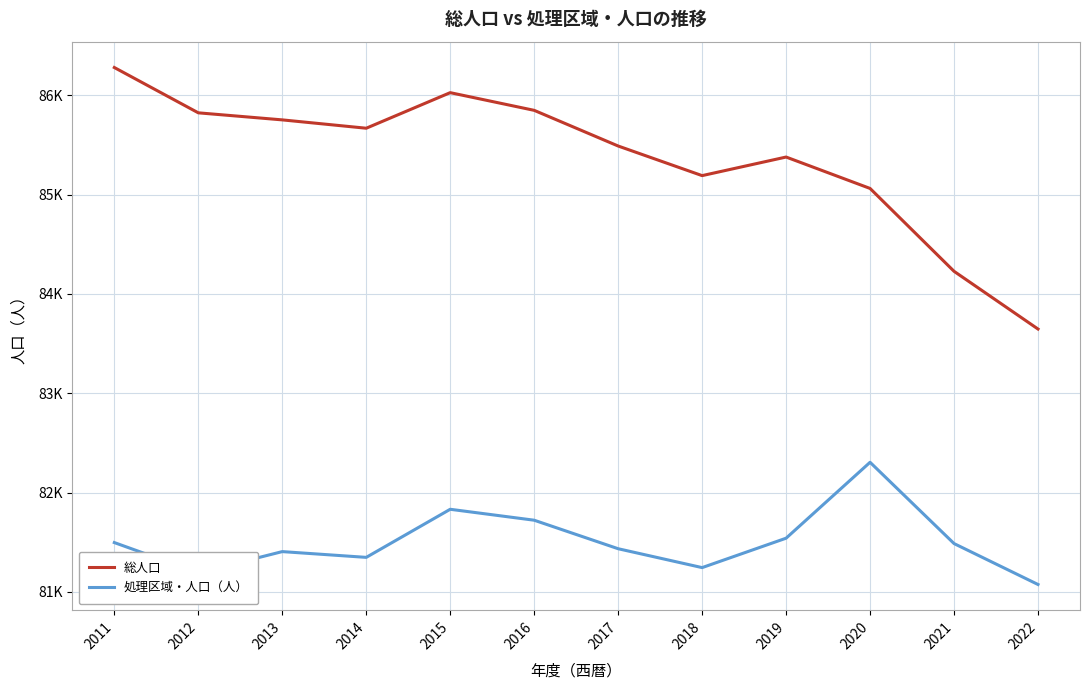

At how many categories does at least one series exceed 85274?

8